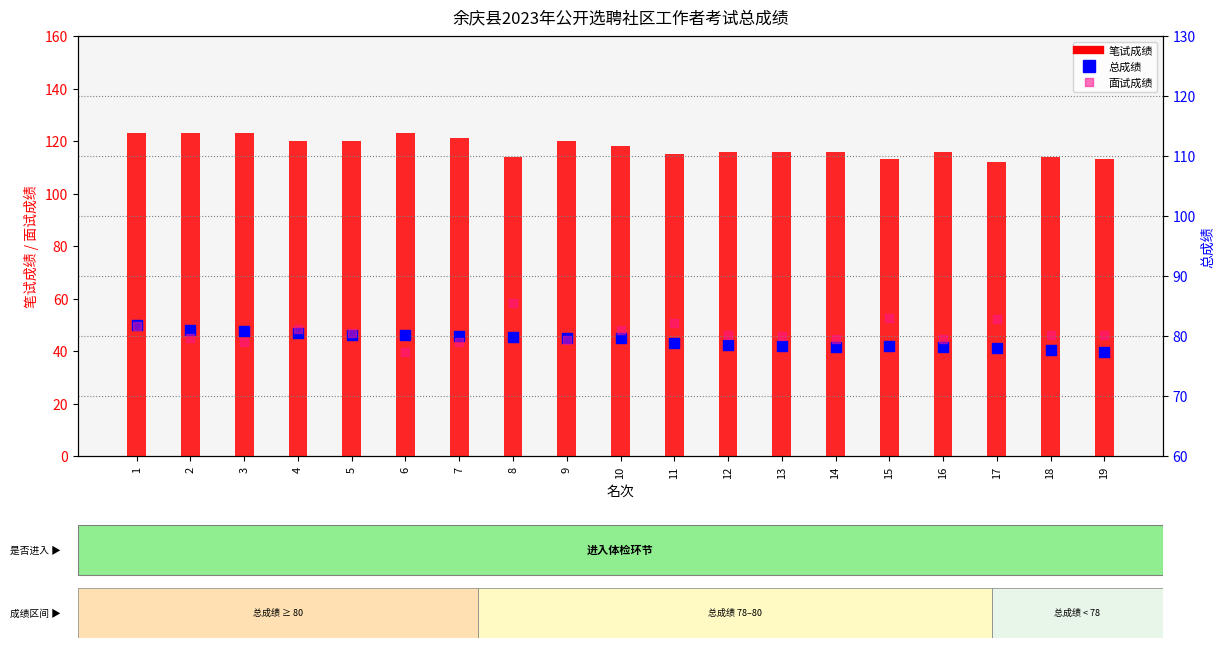

Which series reaches the maximum Y coordinate?

笔试成绩